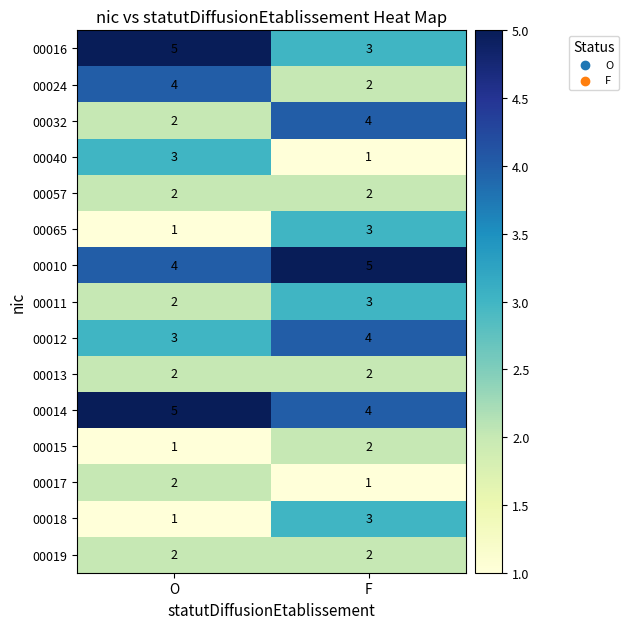

At which category is the sum across all series the highest?

F